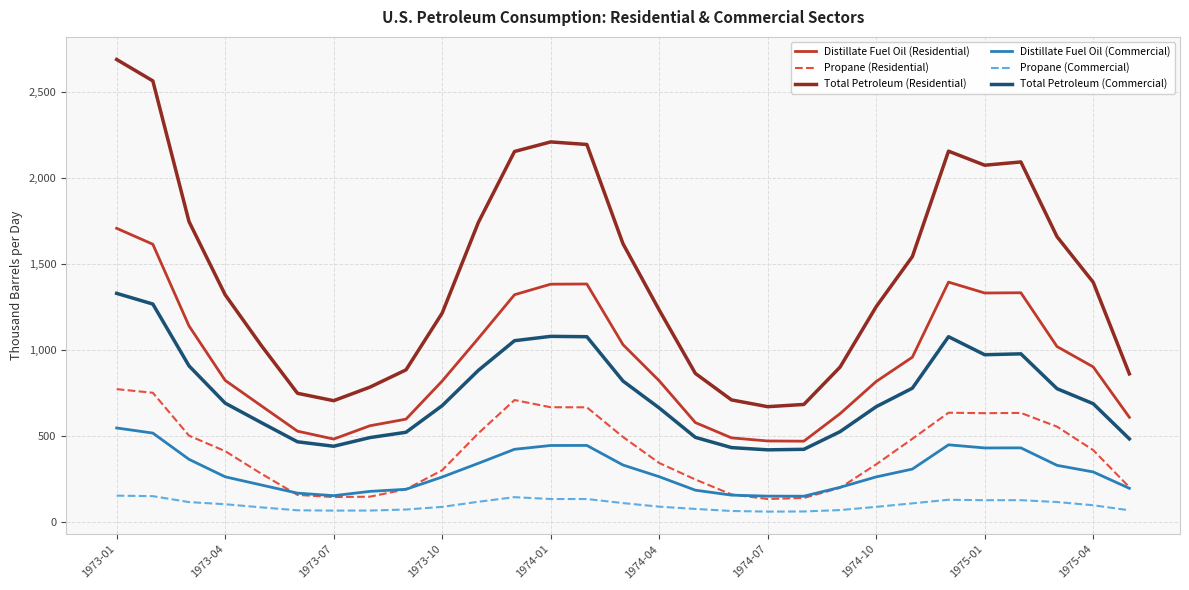

What are all the series names shown in the legend?

Distillate Fuel Oil (Residential), Propane (Residential), Total Petroleum (Residential), Distillate Fuel Oil (Commercial), Propane (Commercial), Total Petroleum (Commercial)